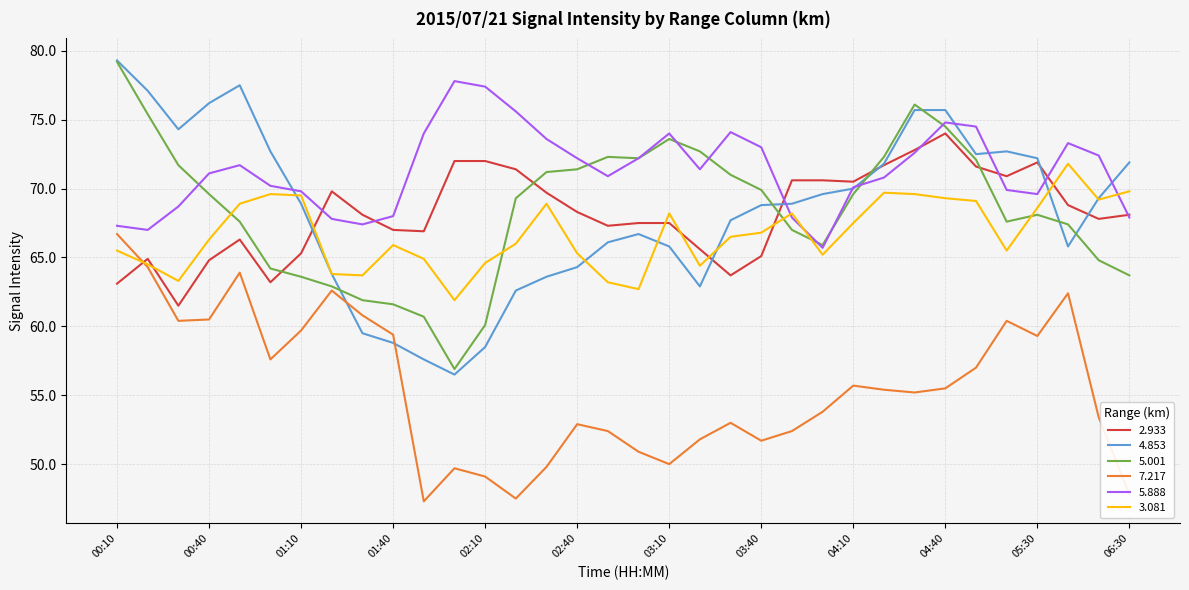

What are all the series names shown in the legend?

2.933, 4.853, 5.001, 7.217, 5.888, 3.081